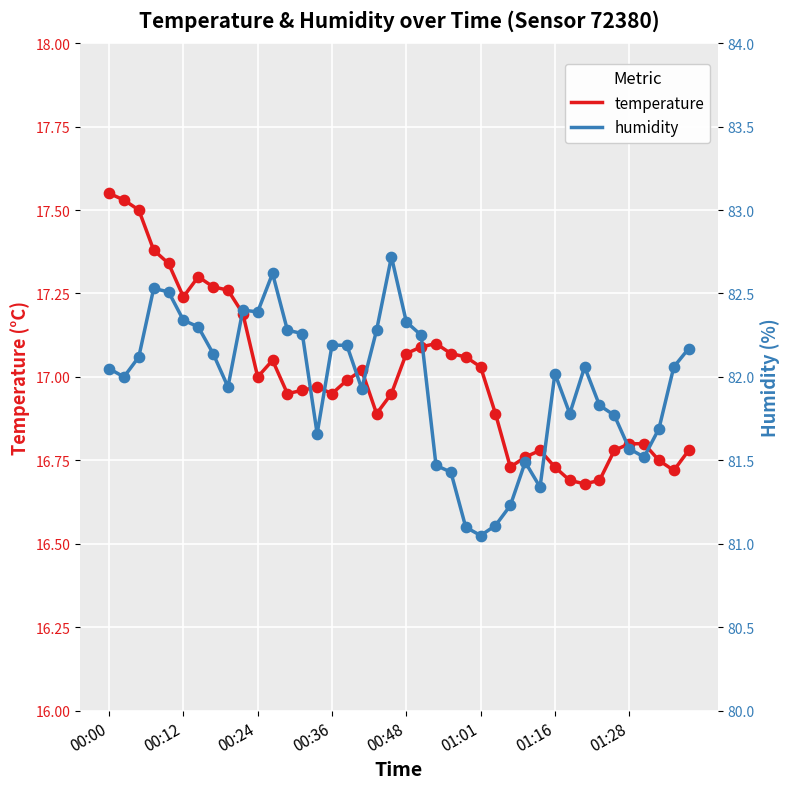

Which series has the largest Y range (max minus min)?

humidity